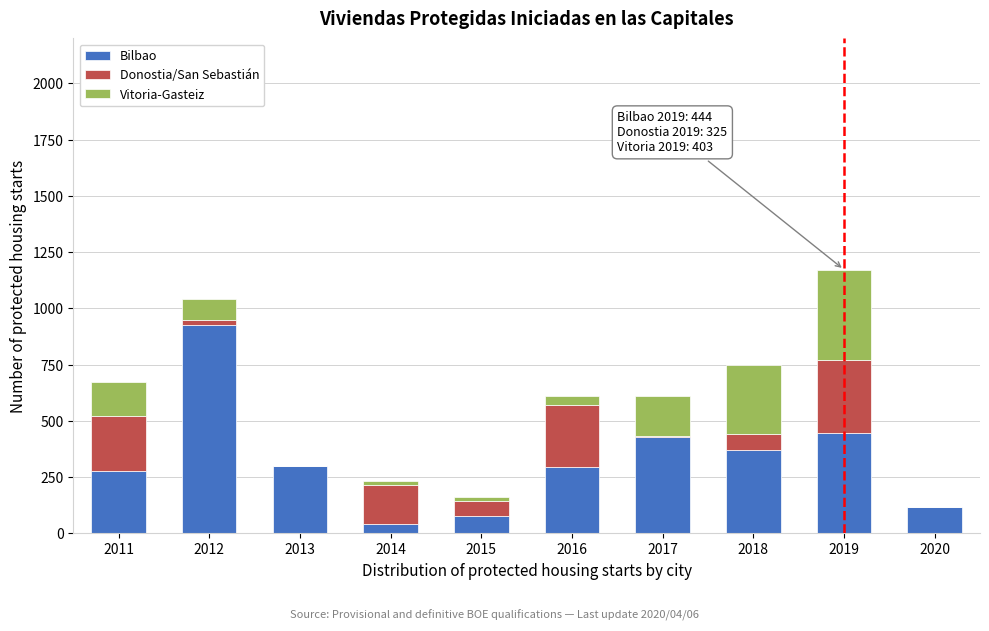

Is it true that Bilbao equals 444 at 2019?

True